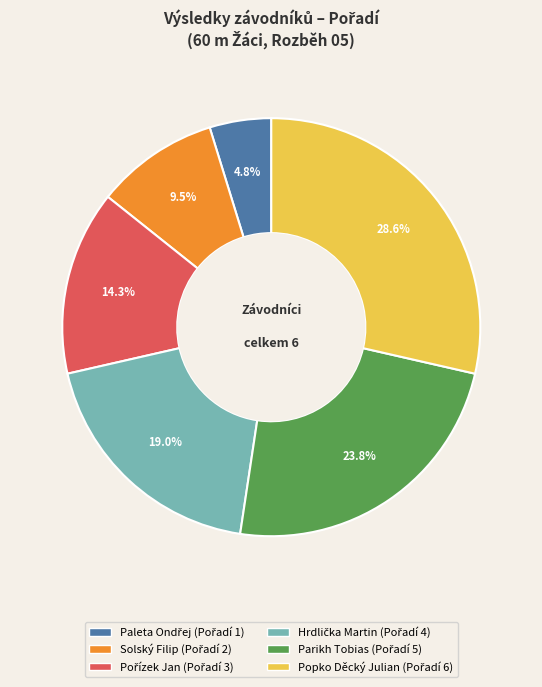

Count the number of slices in the pie.

6